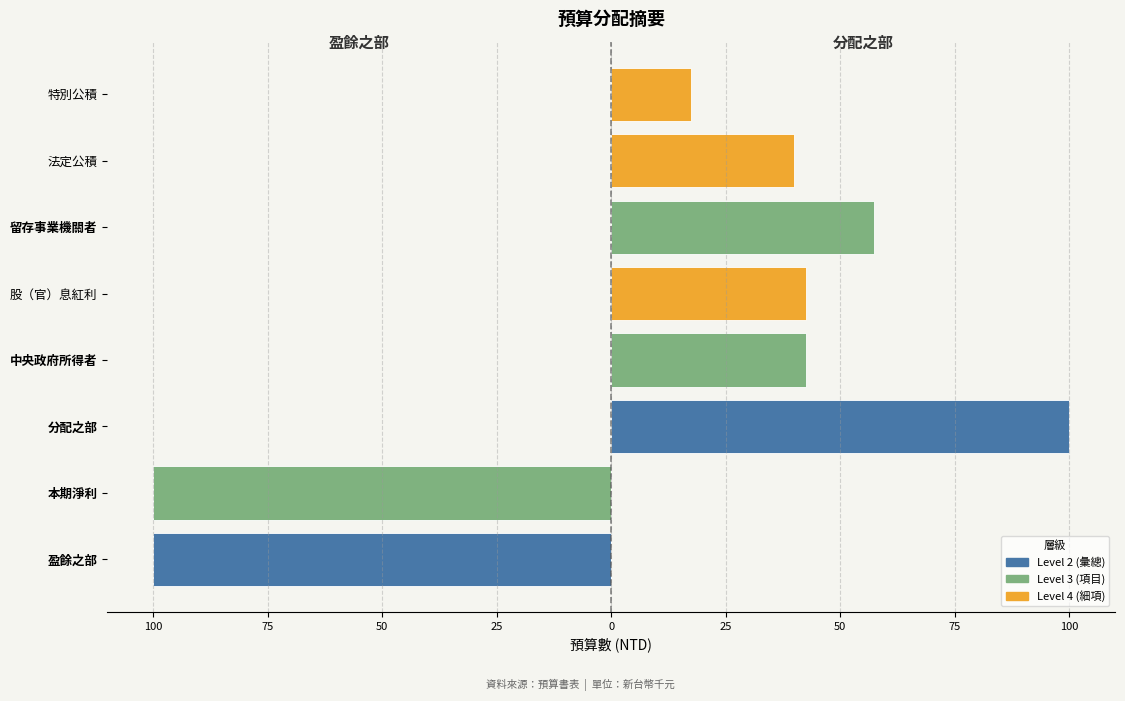

Are the bars horizontal?

Yes